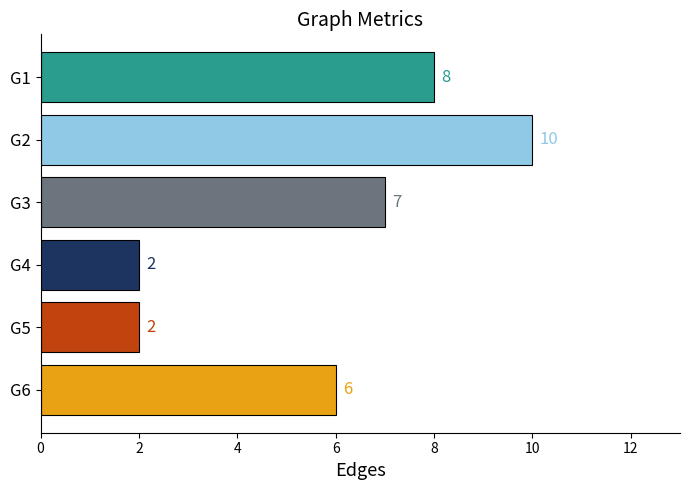

Count the values in the range 2 to 8.

5